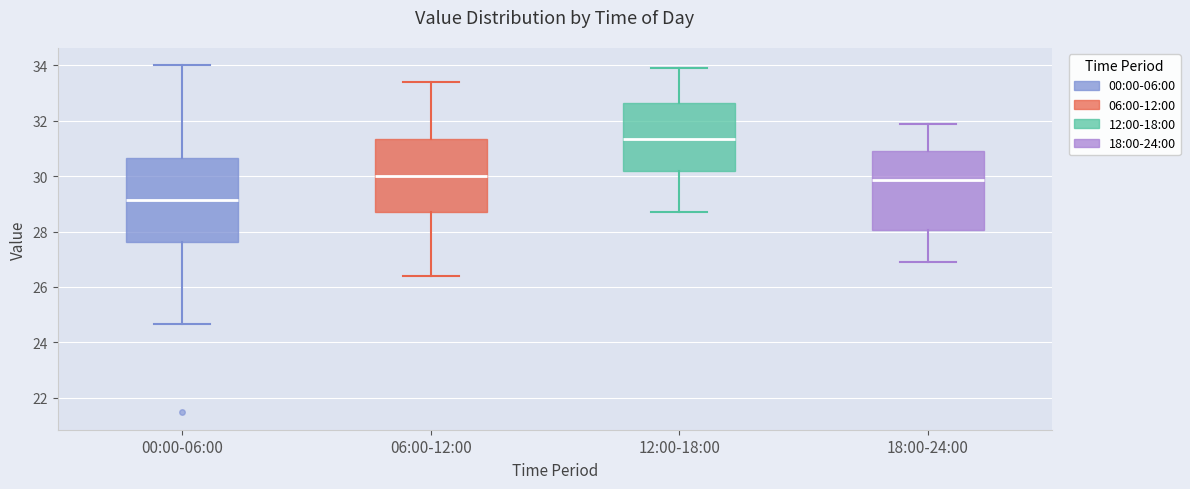

Which box has the lowest median line?

00:00-06:00